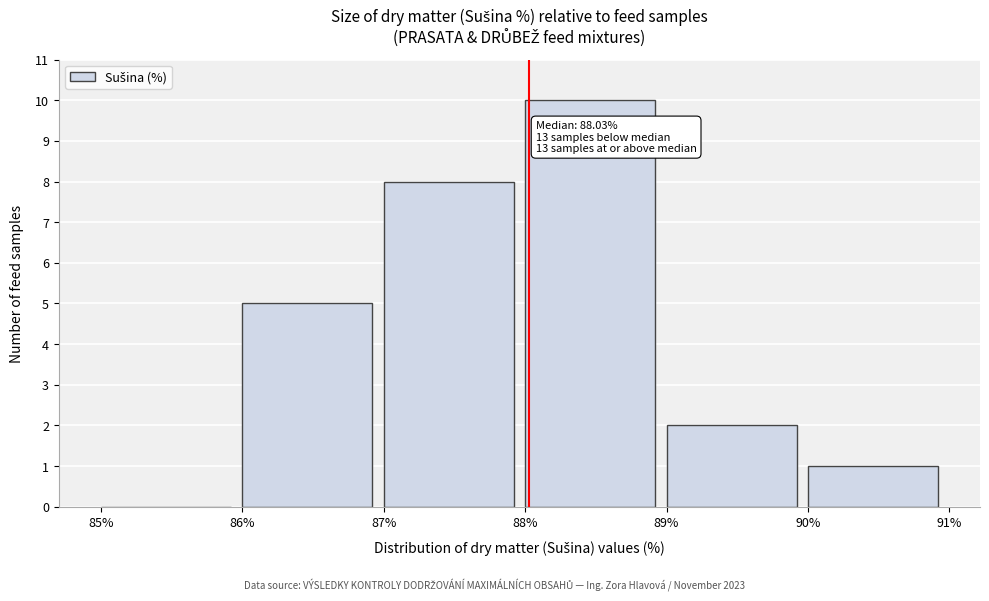

Over which range of the x-axis is the bar tallest?

88% to 89%